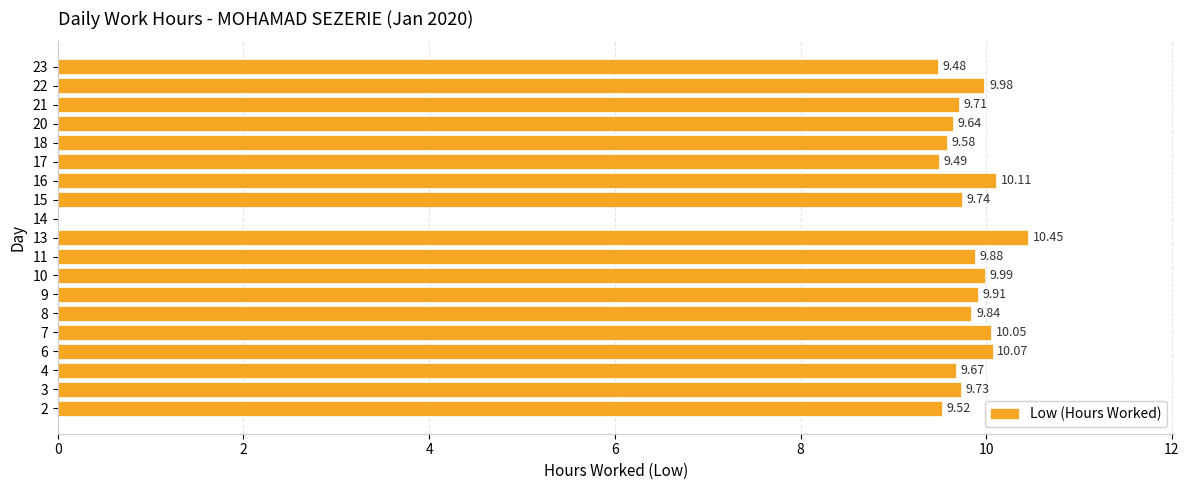

What is the sum of the values at 20 and 2?

19.2